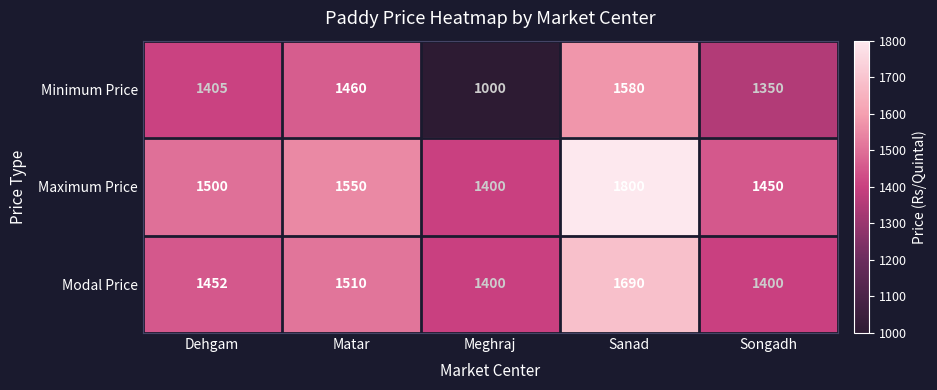

Reading right to left, list all the values displayed in this chart.

Minimum Price: Songadh=1350	Sanad=1580	Meghraj=1000	Matar=1460	Dehgam=1405
Maximum Price: Songadh=1450	Sanad=1800	Meghraj=1400	Matar=1550	Dehgam=1500
Modal Price: Songadh=1400	Sanad=1690	Meghraj=1400	Matar=1510	Dehgam=1452